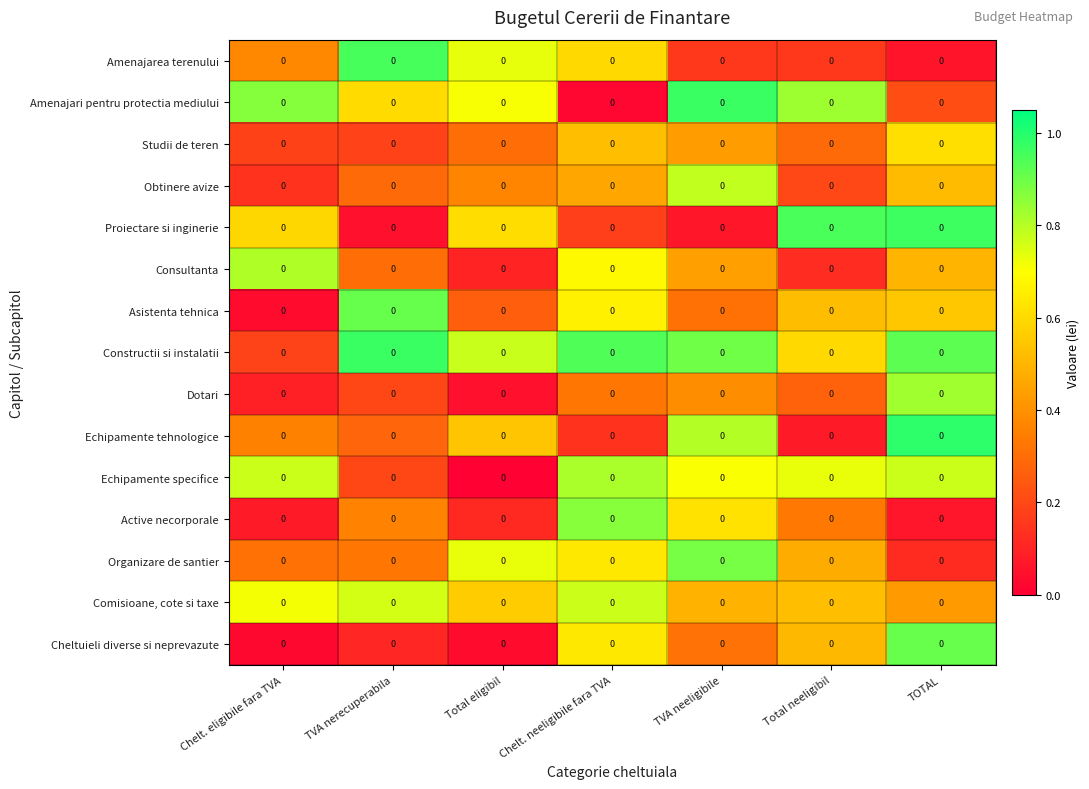

Reading left to right, extract all data points from this chart.

Amenajarea terenului: Chelt. eligibile fara TVA=0.0	TVA nerecuperabila=0.0	Total eligibil=0.0	Chelt. neeligibile fara TVA=0.0	TVA neeligibile=0.0	Total neeligibil=0.0	TOTAL=0.0
Amenajari pentru protectia mediului: Chelt. eligibile fara TVA=0.0	TVA nerecuperabila=0.0	Total eligibil=0.0	Chelt. neeligibile fara TVA=0.0	TVA neeligibile=0.0	Total neeligibil=0.0	TOTAL=0.0
Studii de teren: Chelt. eligibile fara TVA=0.0	TVA nerecuperabila=0.0	Total eligibil=0.0	Chelt. neeligibile fara TVA=0.0	TVA neeligibile=0.0	Total neeligibil=0.0	TOTAL=0.0
Obtinere avize: Chelt. eligibile fara TVA=0.0	TVA nerecuperabila=0.0	Total eligibil=0.0	Chelt. neeligibile fara TVA=0.0	TVA neeligibile=0.0	Total neeligibil=0.0	TOTAL=0.0
Proiectare si inginerie: Chelt. eligibile fara TVA=0.0	TVA nerecuperabila=0.0	Total eligibil=0.0	Chelt. neeligibile fara TVA=0.0	TVA neeligibile=0.0	Total neeligibil=0.0	TOTAL=0.0
Consultanta: Chelt. eligibile fara TVA=0.0	TVA nerecuperabila=0.0	Total eligibil=0.0	Chelt. neeligibile fara TVA=0.0	TVA neeligibile=0.0	Total neeligibil=0.0	TOTAL=0.0
Asistenta tehnica: Chelt. eligibile fara TVA=0.0	TVA nerecuperabila=0.0	Total eligibil=0.0	Chelt. neeligibile fara TVA=0.0	TVA neeligibile=0.0	Total neeligibil=0.0	TOTAL=0.0
Constructii si instalatii: Chelt. eligibile fara TVA=0.0	TVA nerecuperabila=0.0	Total eligibil=0.0	Chelt. neeligibile fara TVA=0.0	TVA neeligibile=0.0	Total neeligibil=0.0	TOTAL=0.0
Dotari: Chelt. eligibile fara TVA=0.0	TVA nerecuperabila=0.0	Total eligibil=0.0	Chelt. neeligibile fara TVA=0.0	TVA neeligibile=0.0	Total neeligibil=0.0	TOTAL=0.0
Echipamente tehnologice: Chelt. eligibile fara TVA=0.0	TVA nerecuperabila=0.0	Total eligibil=0.0	Chelt. neeligibile fara TVA=0.0	TVA neeligibile=0.0	Total neeligibil=0.0	TOTAL=0.0
Echipamente specifice: Chelt. eligibile fara TVA=0.0	TVA nerecuperabila=0.0	Total eligibil=0.0	Chelt. neeligibile fara TVA=0.0	TVA neeligibile=0.0	Total neeligibil=0.0	TOTAL=0.0
Active necorporale: Chelt. eligibile fara TVA=0.0	TVA nerecuperabila=0.0	Total eligibil=0.0	Chelt. neeligibile fara TVA=0.0	TVA neeligibile=0.0	Total neeligibil=0.0	TOTAL=0.0
Organizare de santier: Chelt. eligibile fara TVA=0.0	TVA nerecuperabila=0.0	Total eligibil=0.0	Chelt. neeligibile fara TVA=0.0	TVA neeligibile=0.0	Total neeligibil=0.0	TOTAL=0.0
Comisioane, cote si taxe: Chelt. eligibile fara TVA=0.0	TVA nerecuperabila=0.0	Total eligibil=0.0	Chelt. neeligibile fara TVA=0.0	TVA neeligibile=0.0	Total neeligibil=0.0	TOTAL=0.0
Cheltuieli diverse si neprevazute: Chelt. eligibile fara TVA=0.0	TVA nerecuperabila=0.0	Total eligibil=0.0	Chelt. neeligibile fara TVA=0.0	TVA neeligibile=0.0	Total neeligibil=0.0	TOTAL=0.0